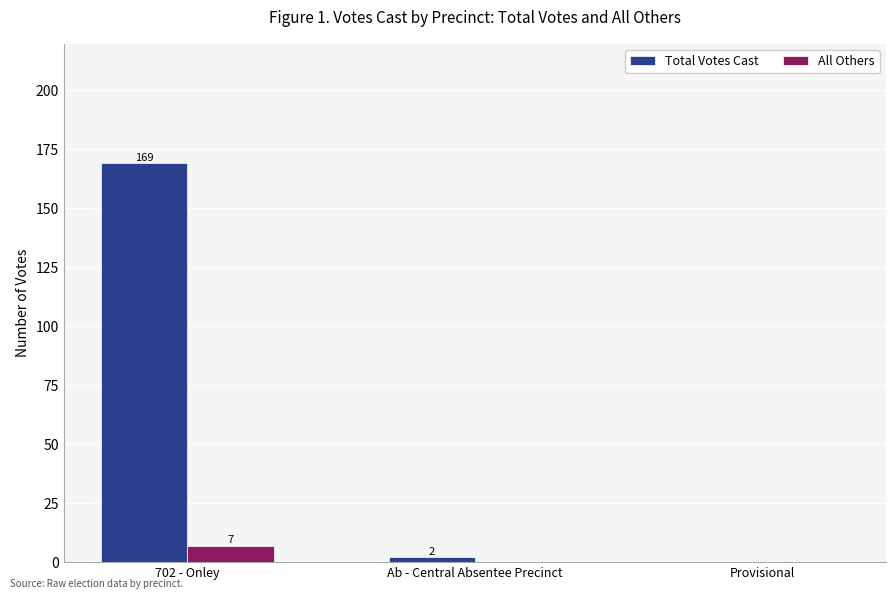

Reading left to right, transcribe all the data shown in this chart.

Total Votes Cast: 702 - Onley=169	Ab - Central Absentee Precinct=2	Provisional=0
All Others: 702 - Onley=7	Ab - Central Absentee Precinct=0	Provisional=0